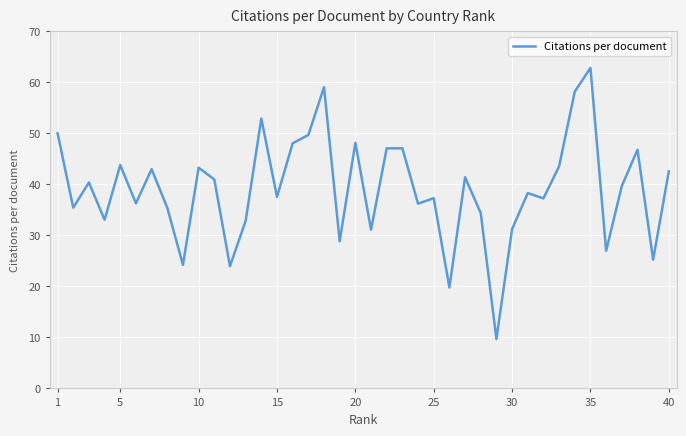

What is the greatest value displayed?

62.9